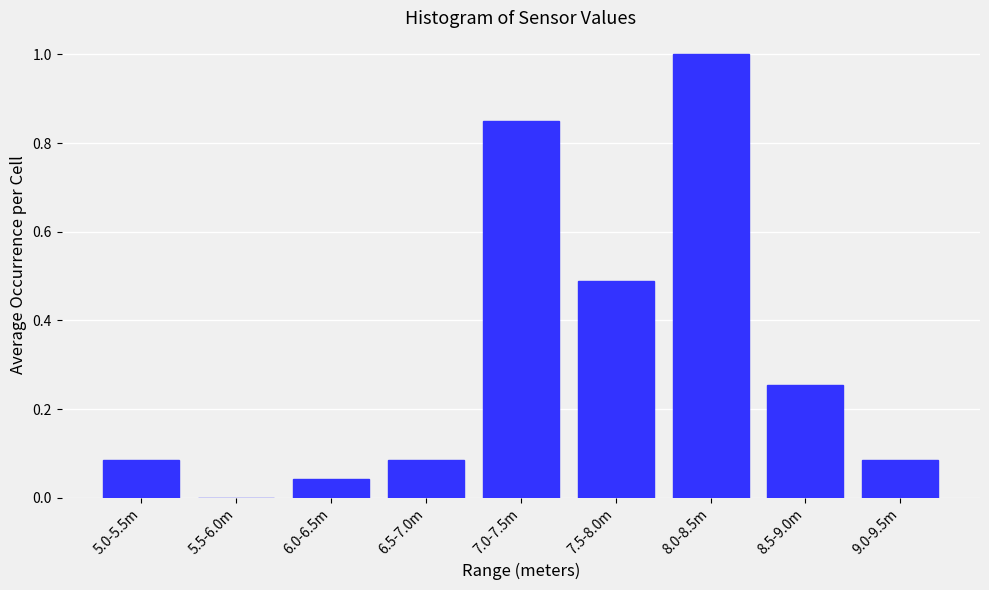

The chart shows a value of 0.0 at 6.0-6.5m. True or false?

True